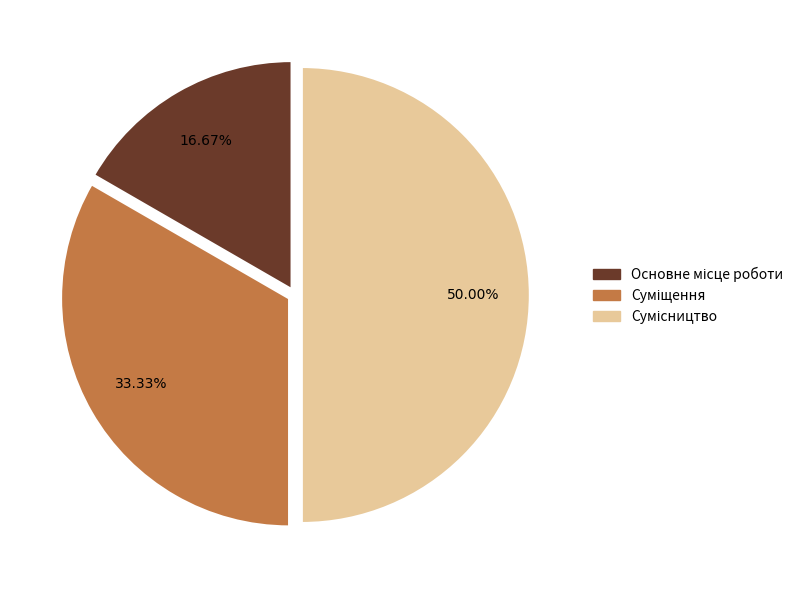

True or false: Сумісництво accounts for 50% of the total.

True